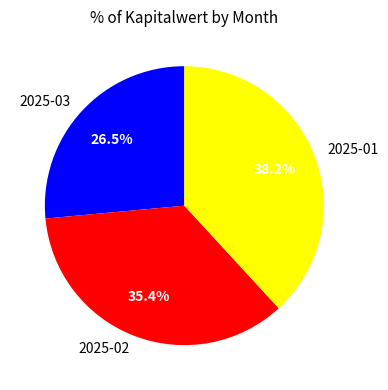

Combined, what portion of the pie is 2025-03 and 2025-01?

64.6%